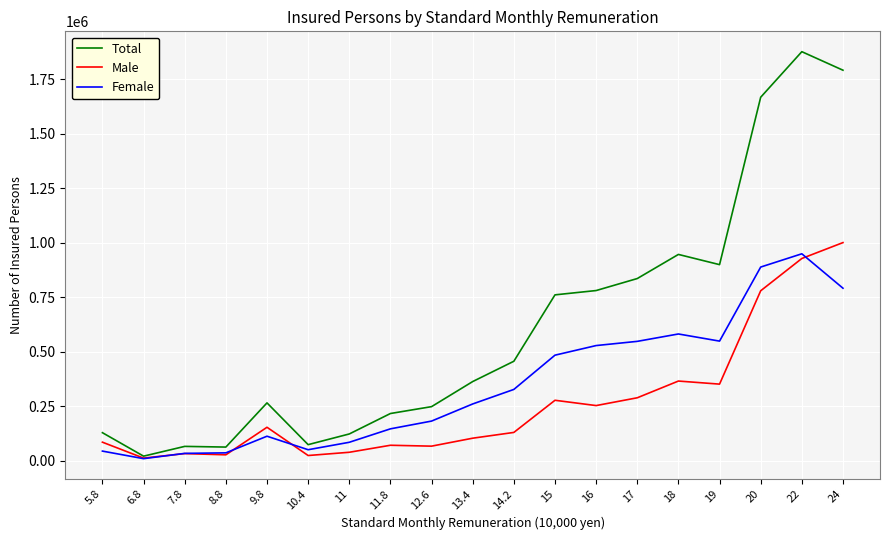

What is the maximum value for Female?

948856